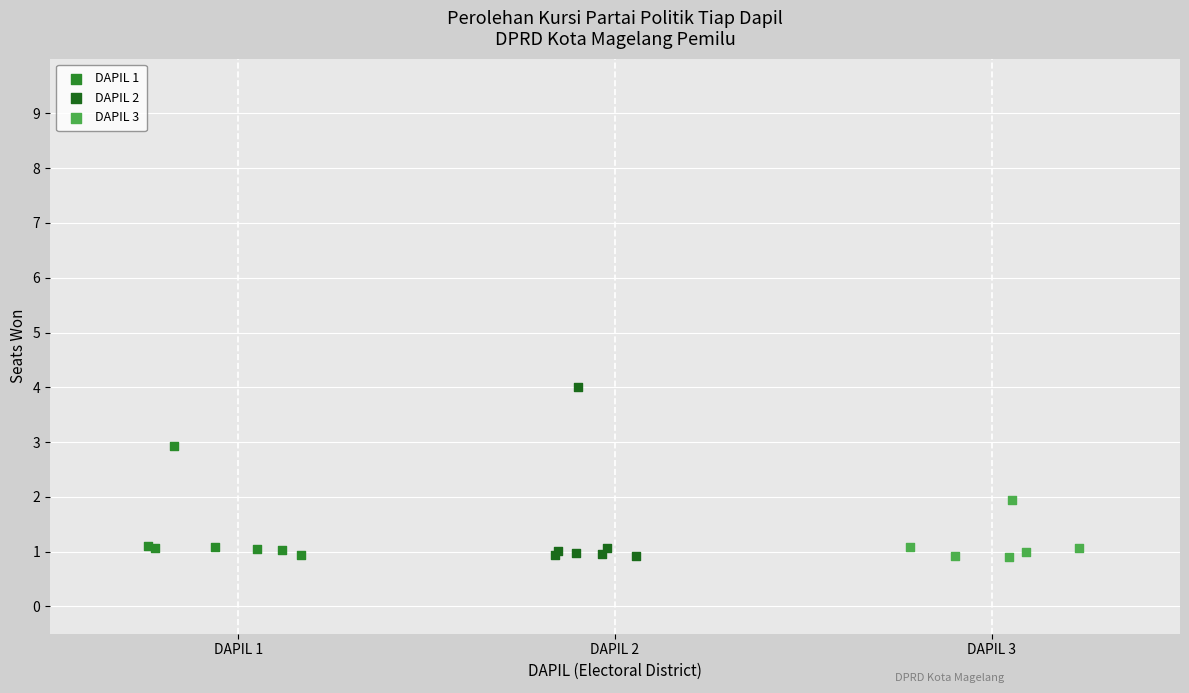

Which series reaches the maximum Y coordinate?

DAPIL 2